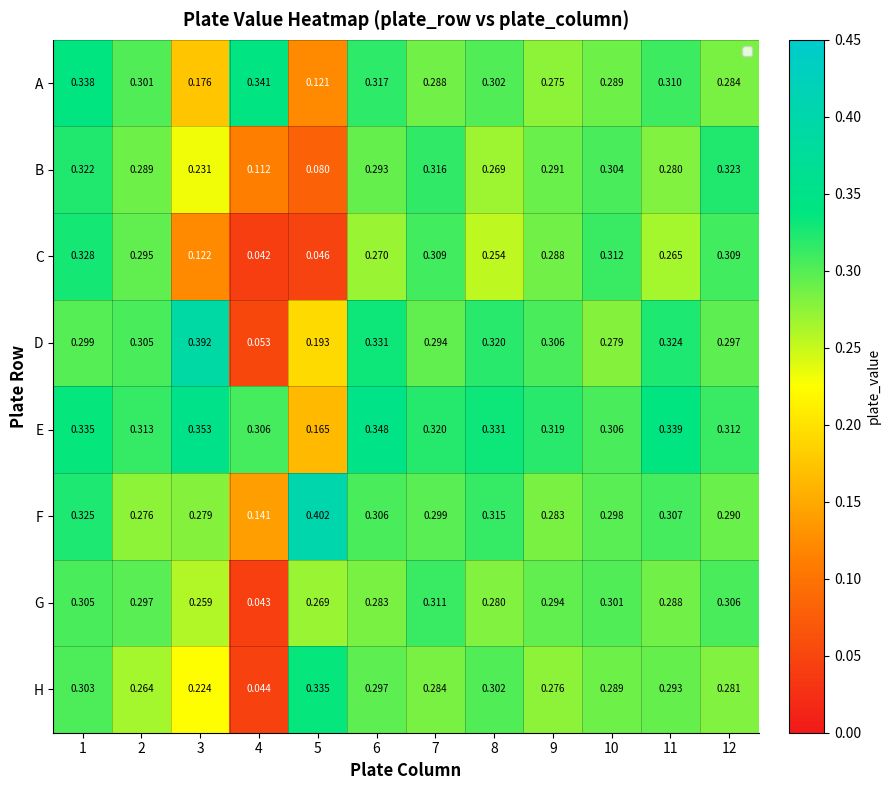

At how many categories does at least one series exceed 0?

12